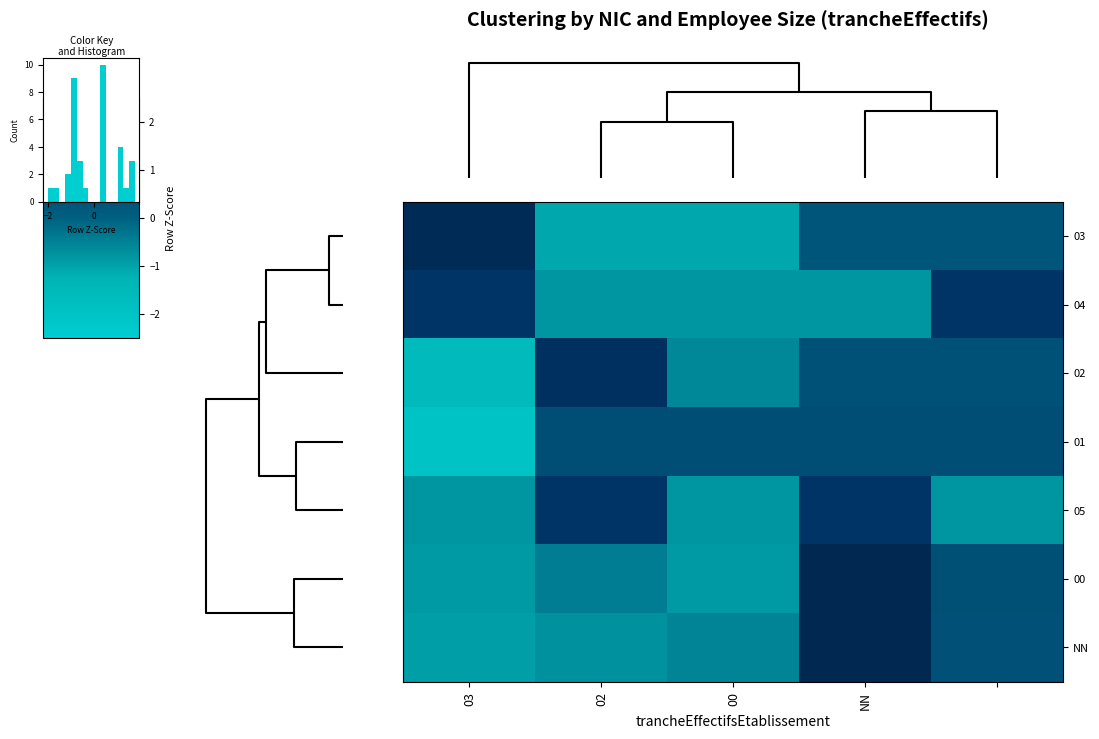

Which category has the lowest value in the 03 series?

02